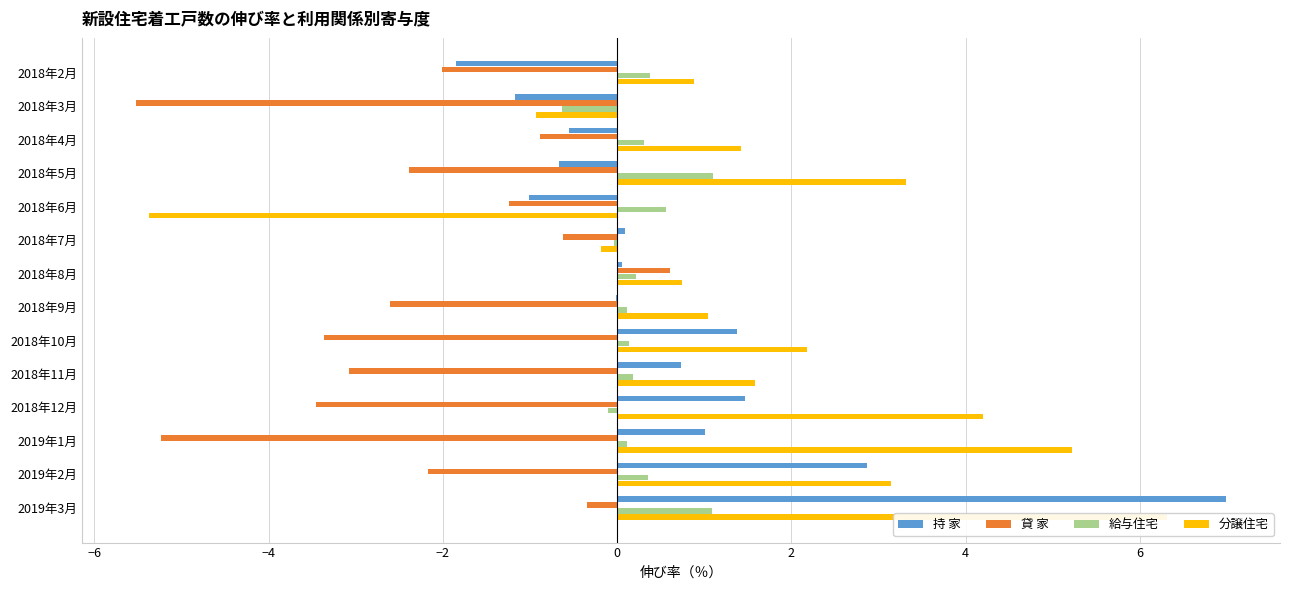

True or false: 貸 家 has a value of -3.1 at 2018年11月.

True